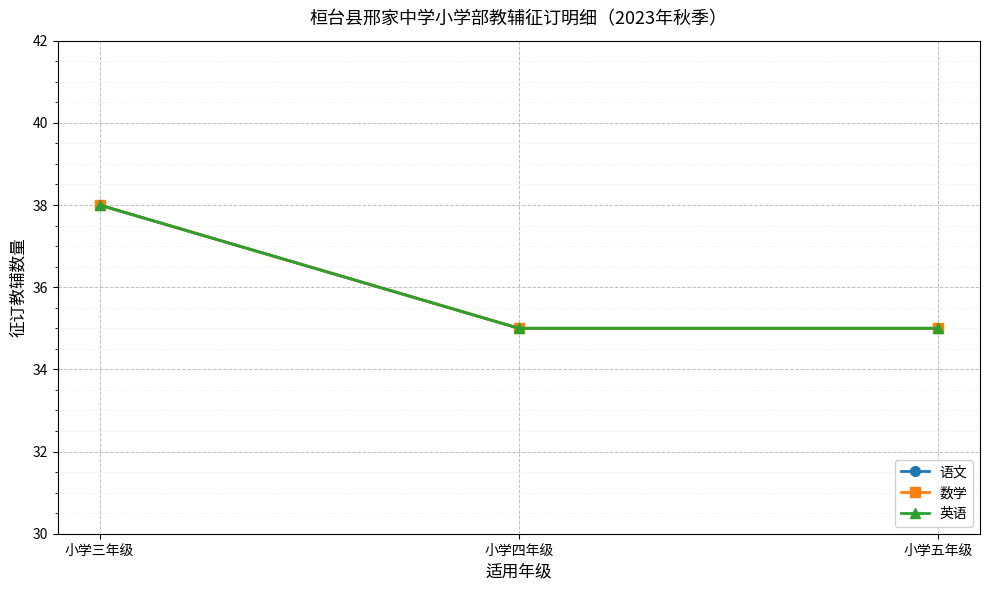

Is this an area chart (filled region under the line)?

No